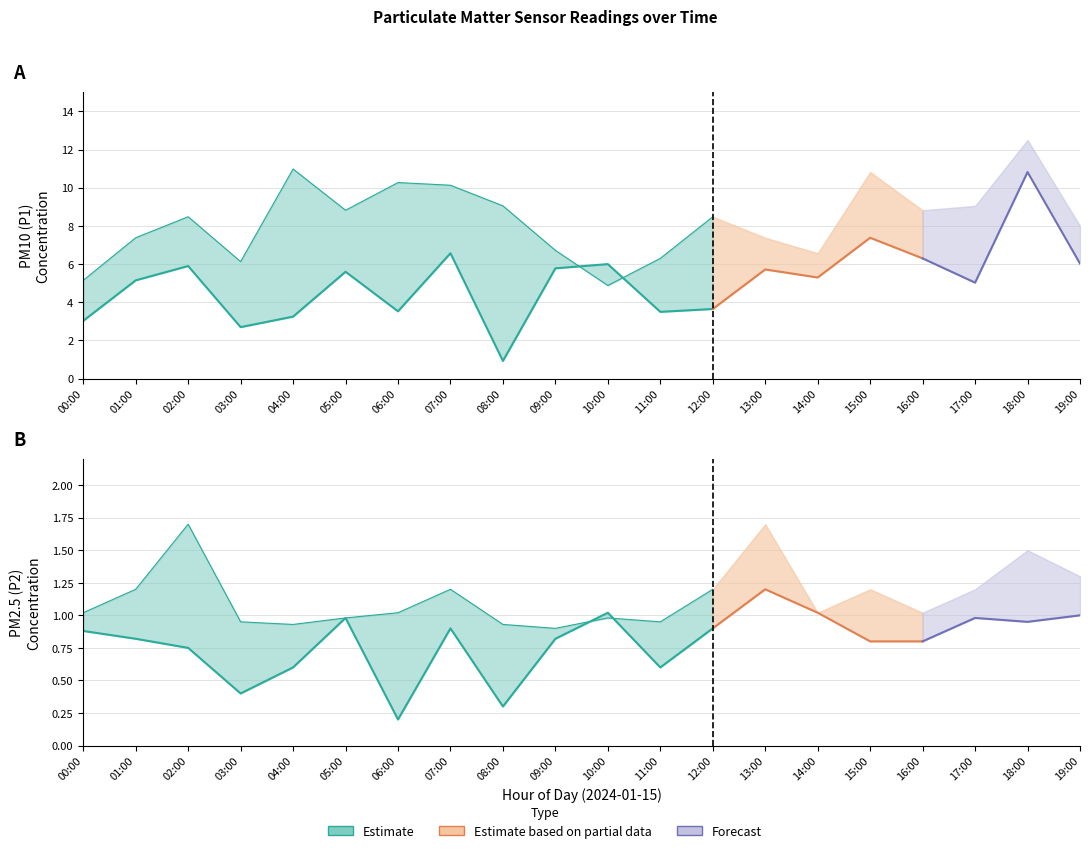

In P2_upper, how many points are higher than both neighbors (excluding endpoints)?

6